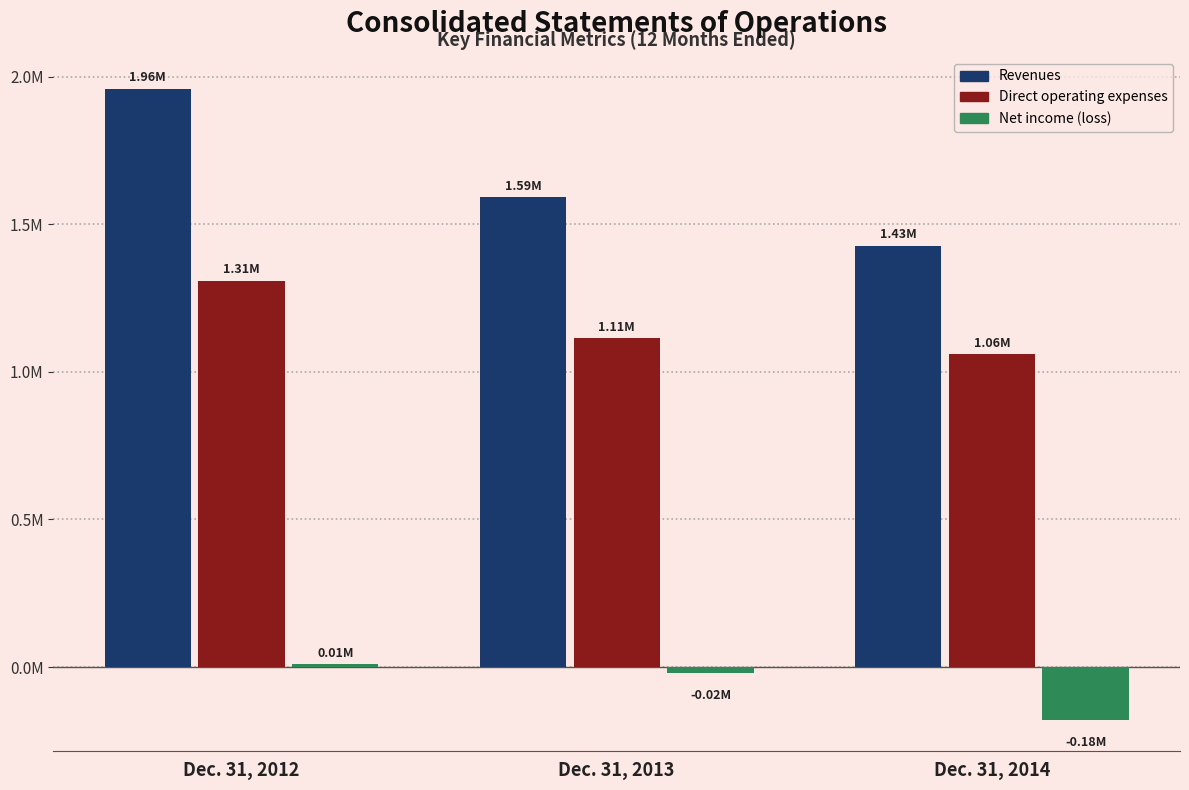

Are the bars horizontal?

No